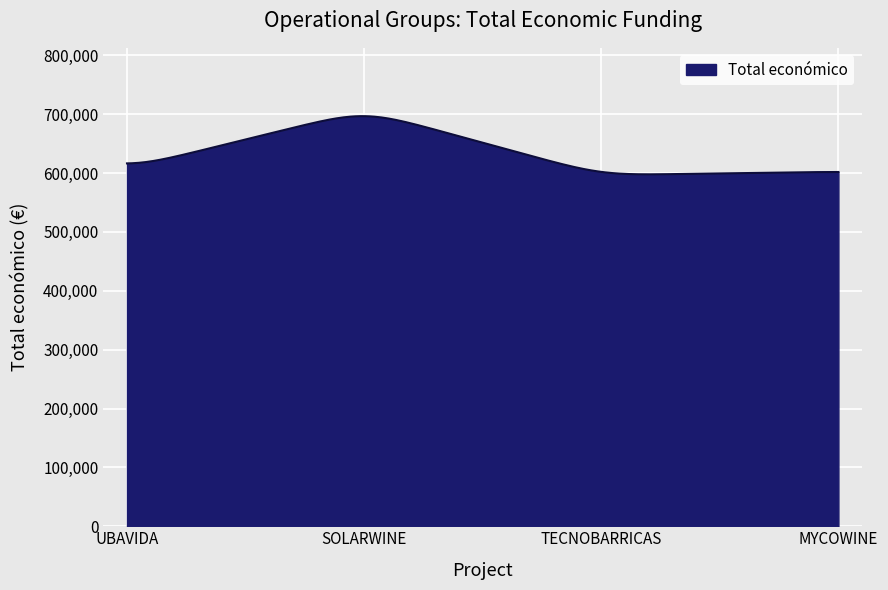

What is the maximum value shown in the chart?

696647.5